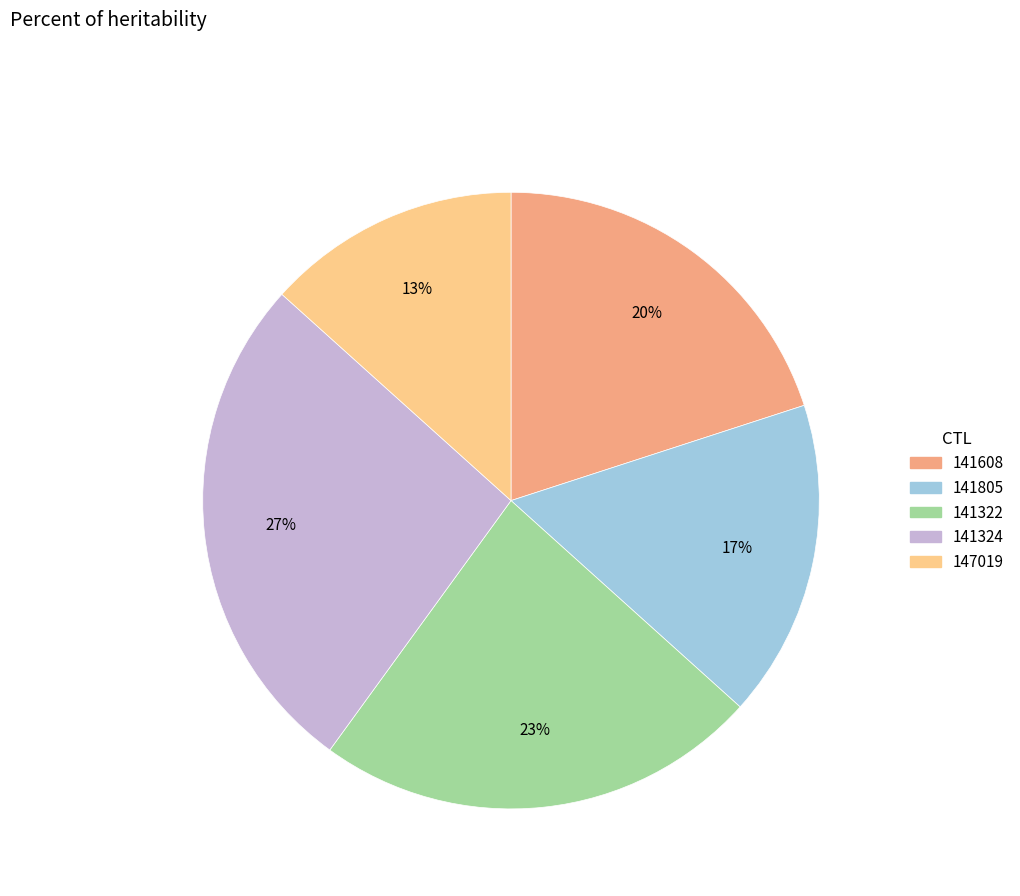

Does any single category account for the majority?

No